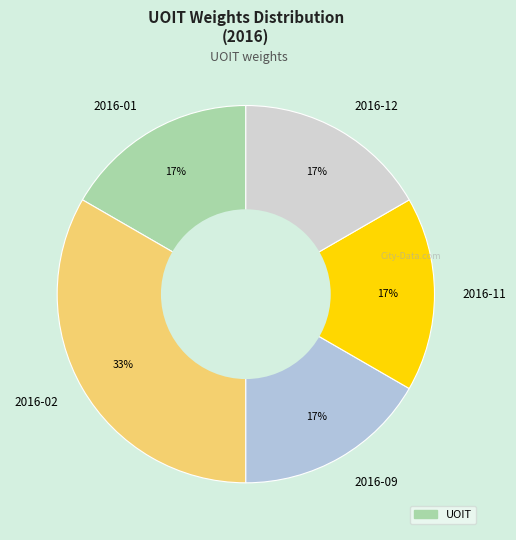

Is 2016-11 the majority of the pie?

No